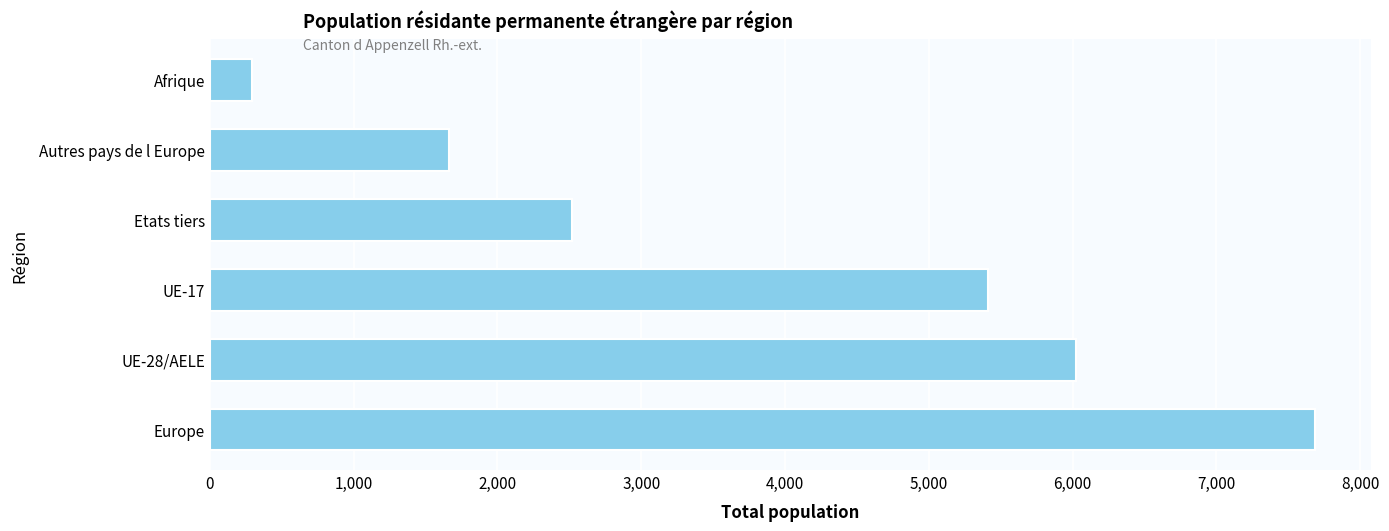

What is the average value?

3934